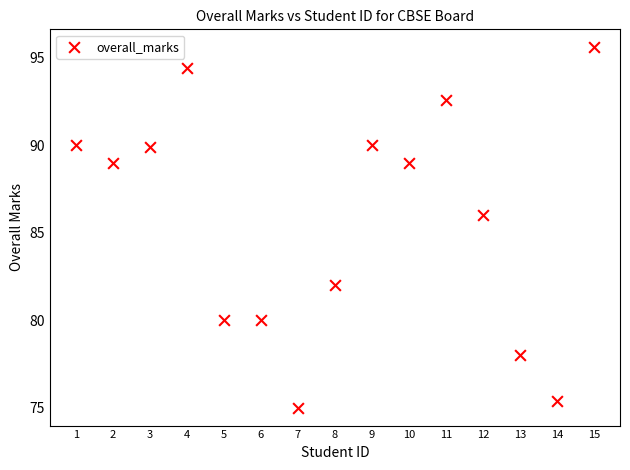

What is the range of Y values (max minus min)?

20.6